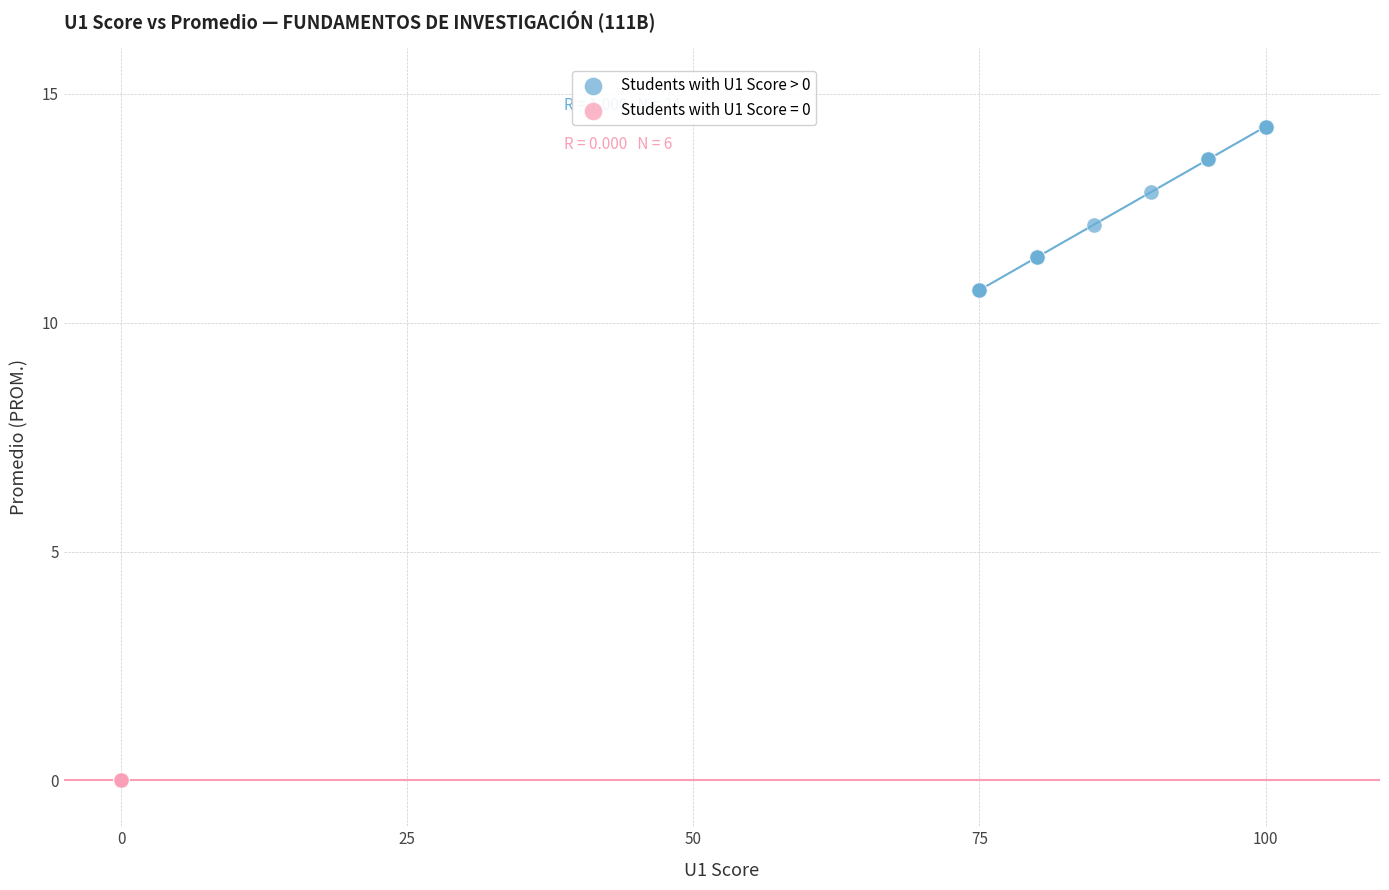

Which series contains the lowest Y value?

Students with U1 Score = 0